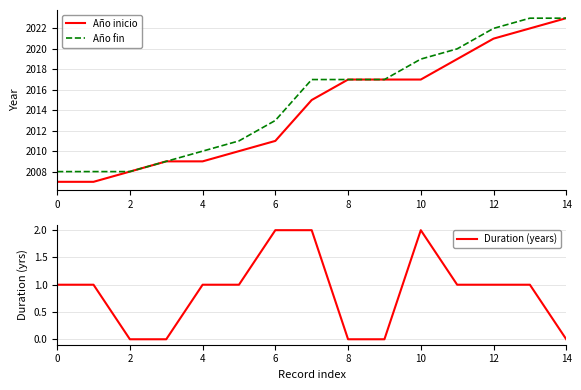

How many values in the Duration (years) series exceed 1?

3